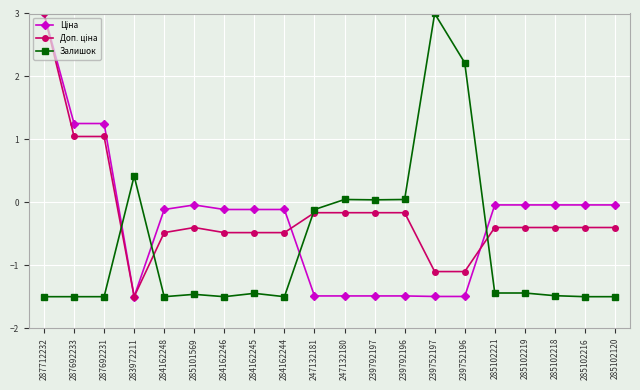

What is the maximum value shown in the chart?

3.0